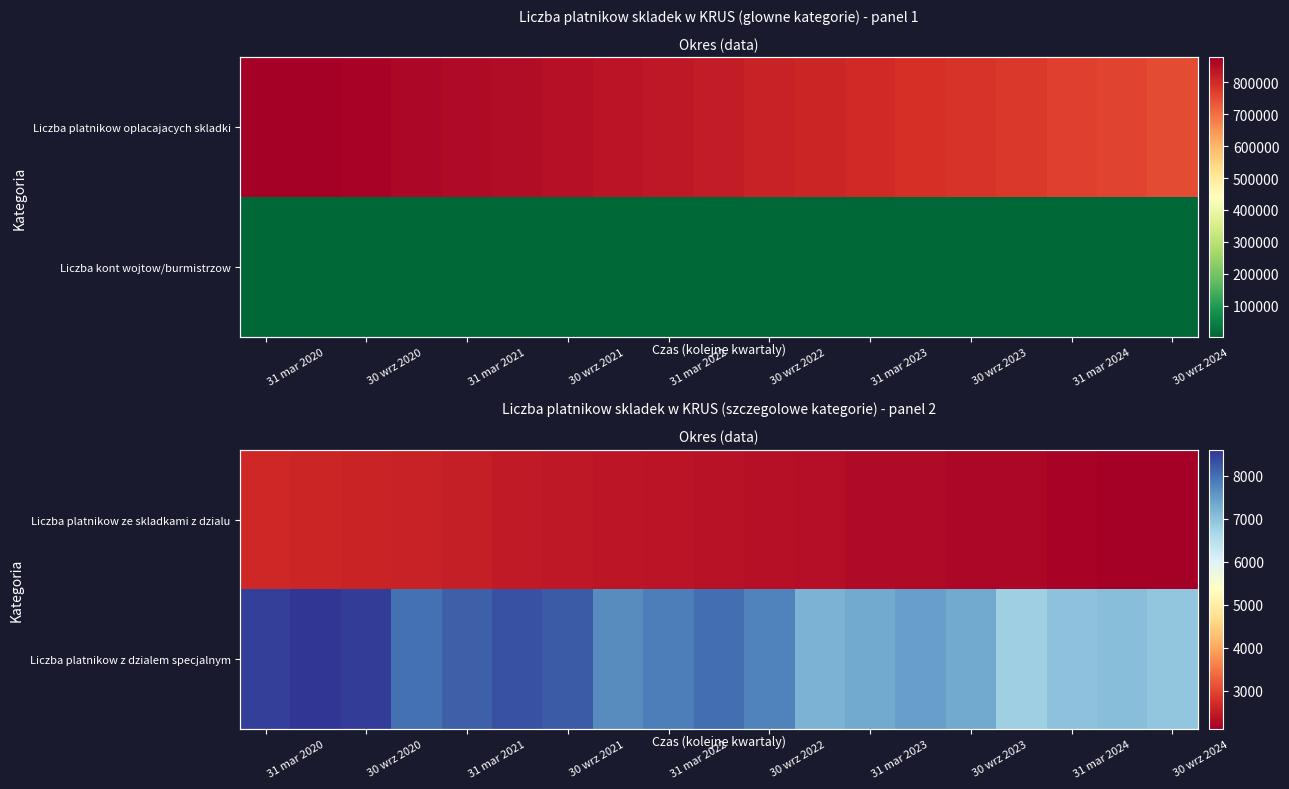

Which series has the largest total across all categories?

Liczba platnikow z dzialem specjalnym